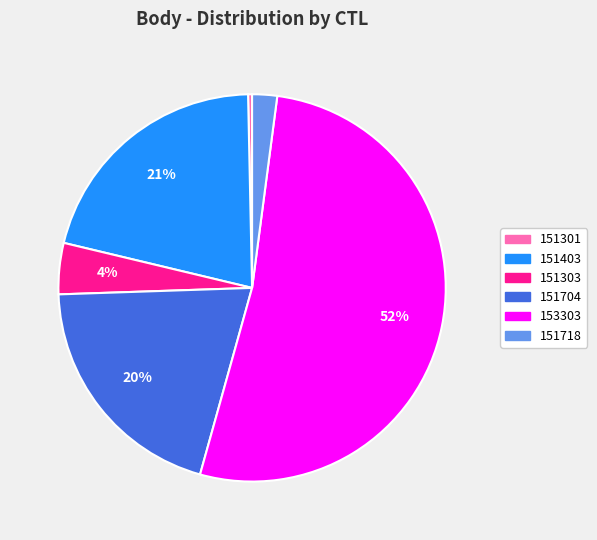

Is it true that 151303 is 4% of the pie?

True